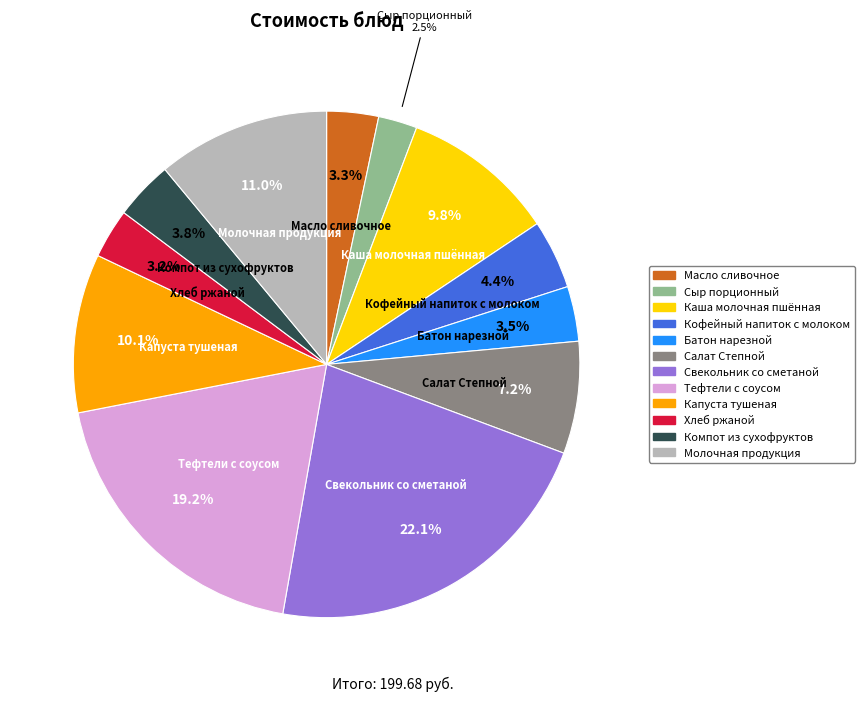

How many segments does this pie chart have?

12